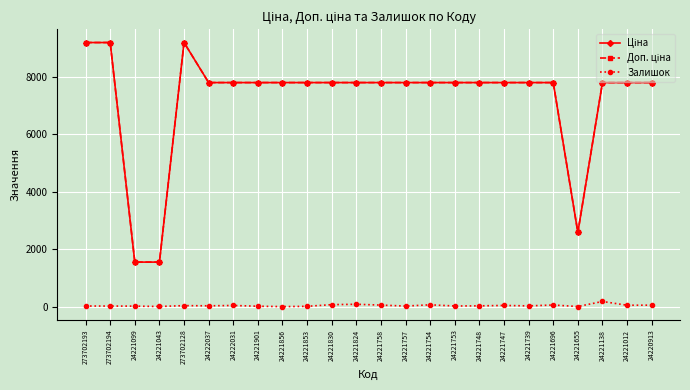

What is the maximum value shown in the chart?

9185.9